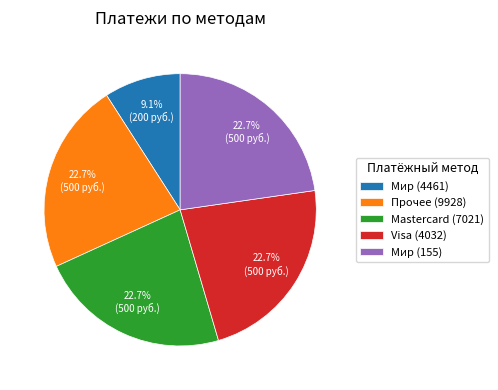

Is there a majority slice in this chart?

No